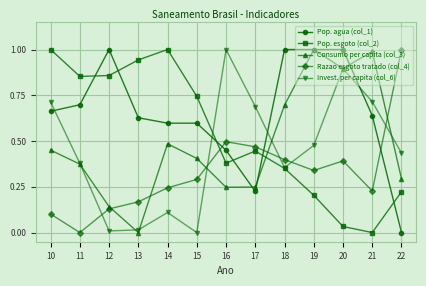

What is the difference between the second highest and minimum values in the Pop. esgoto (col_2) series?

1.0